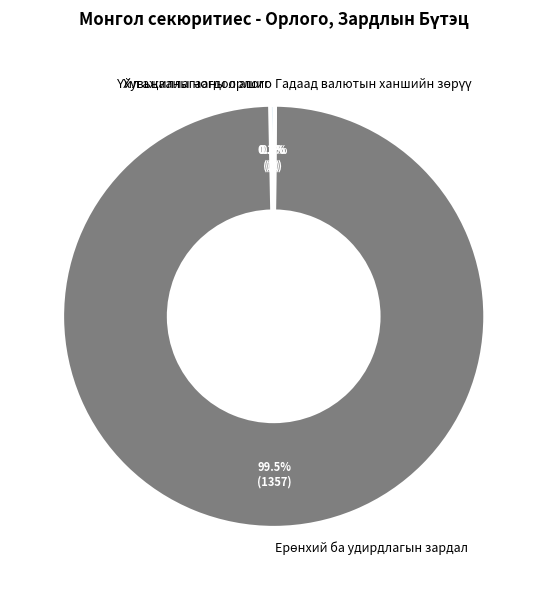

Is there a majority slice in this chart?

Yes